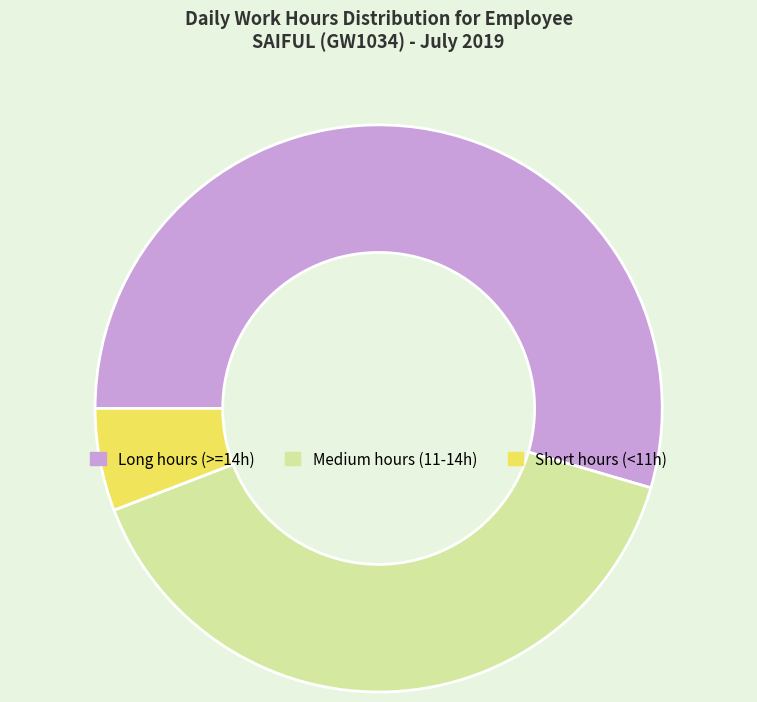

Which slice is the smallest?

Short hours (<11h)